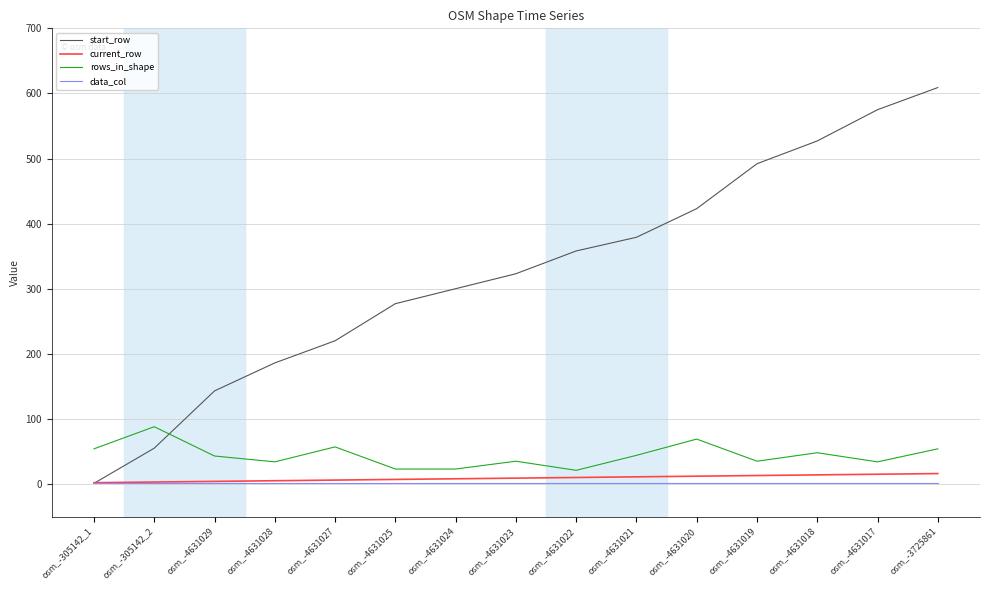

Which series has the largest total across all categories?

start_row